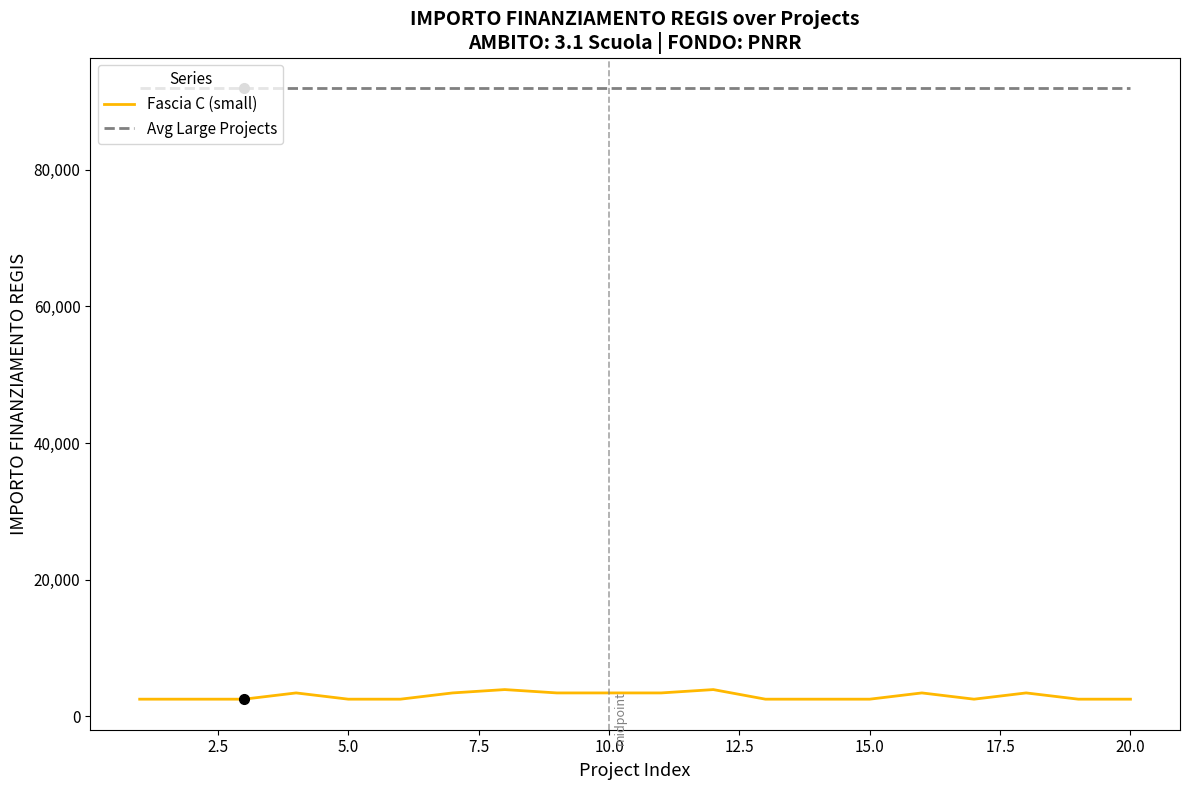

What are all the series names shown in the legend?

Fascia C (small), Avg Large Projects